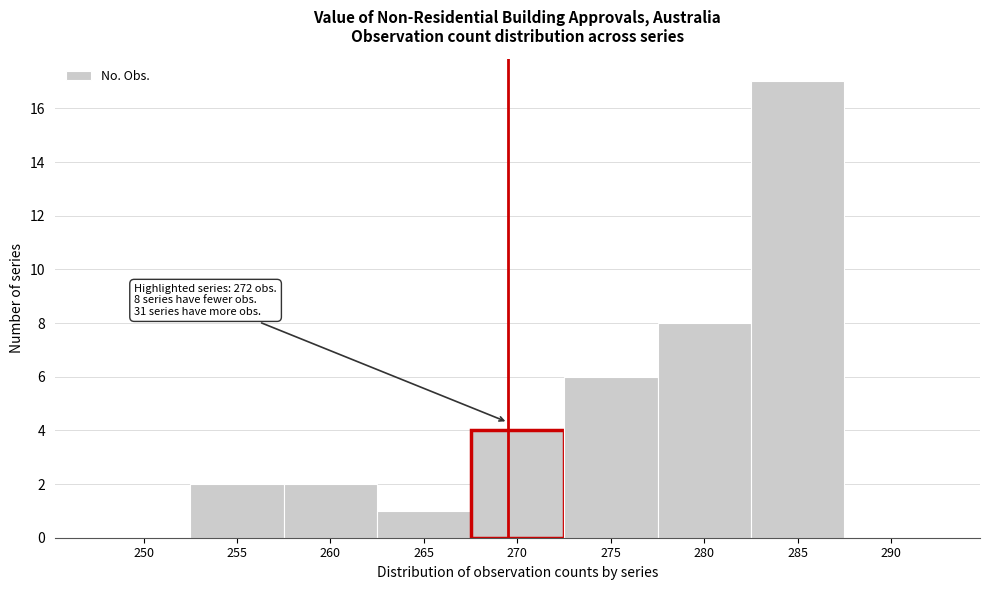

Reading right to left, extract all data points from this chart.

290=0	285=17	280=8	275=6	270=4	265=1	260=2	255=2	250=0